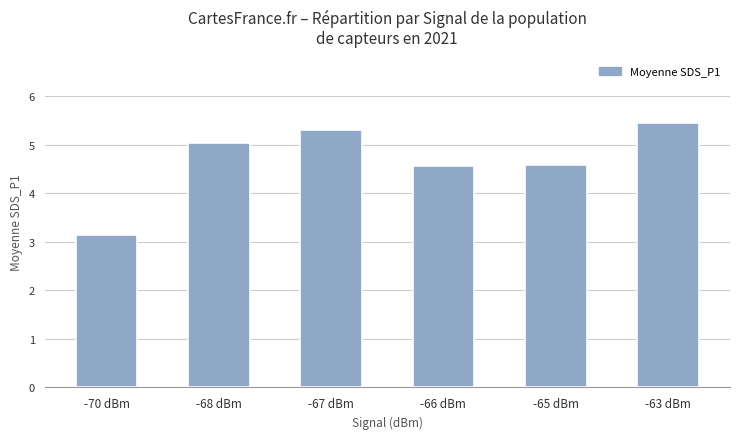

Reading left to right, list all the values displayed in this chart.

3.1	5.0	5.3	4.6	4.6	5.5